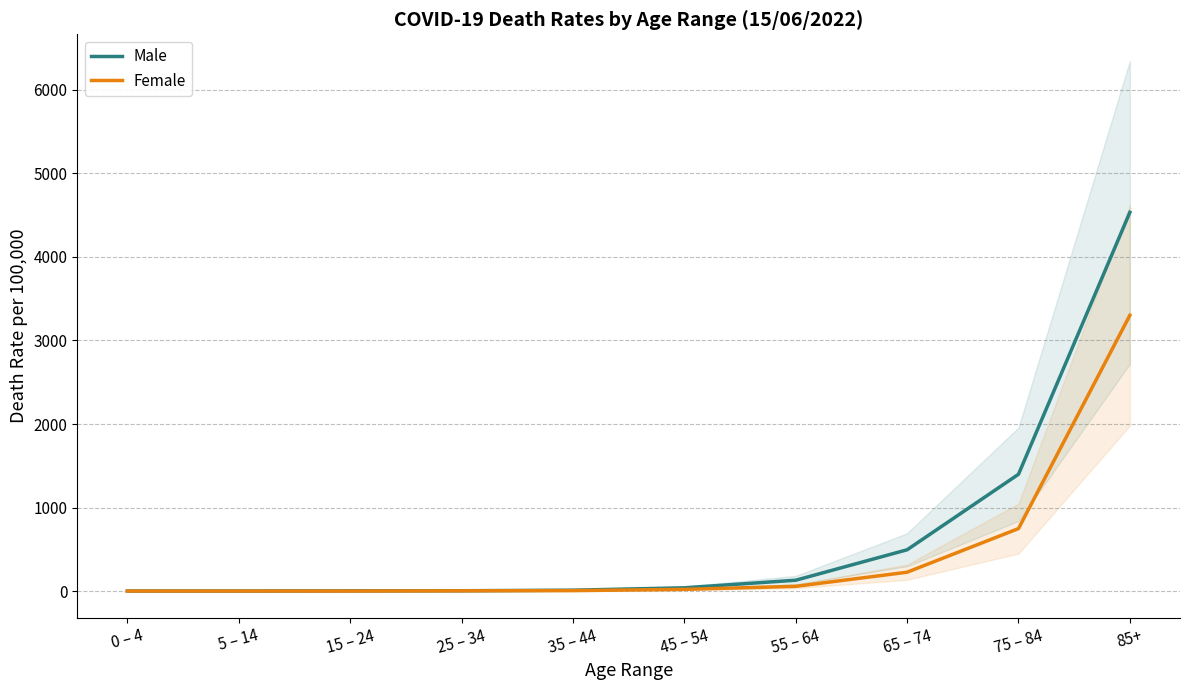

What is the difference between the highest and lowest values at 85+?

1232.2